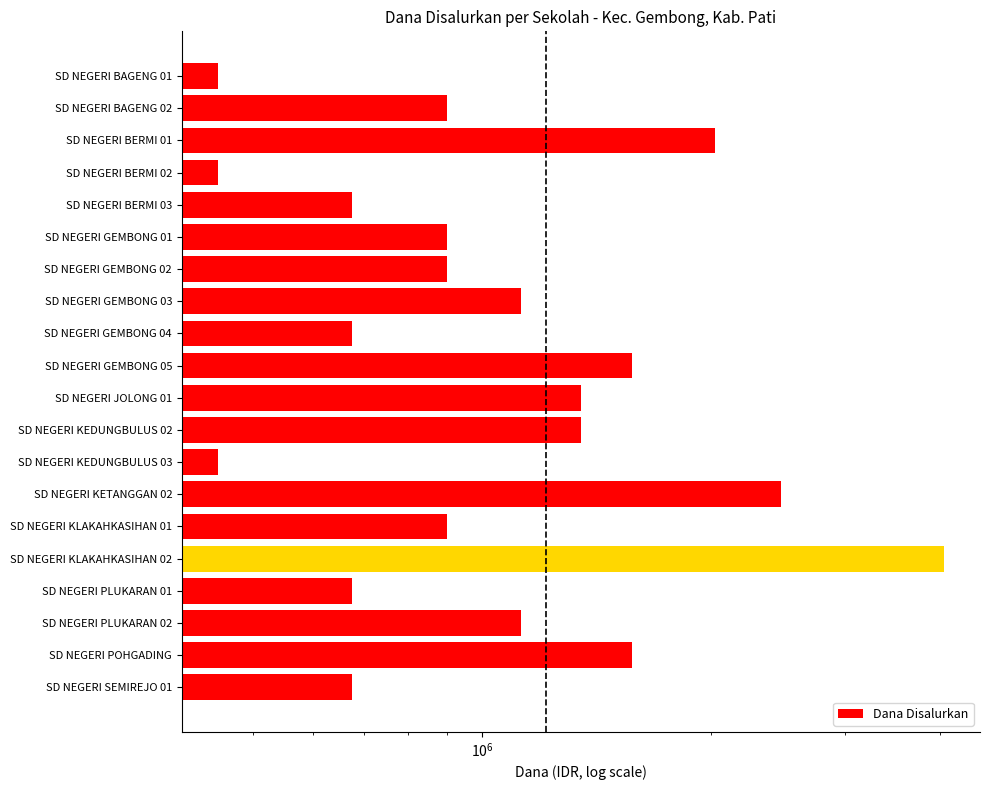

How many data points are less than 900000?

7